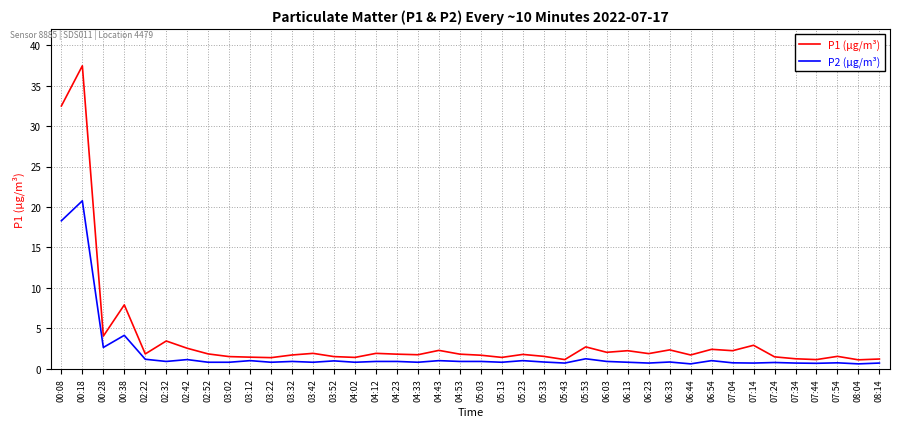

What is the maximum value shown in the chart?

37.5